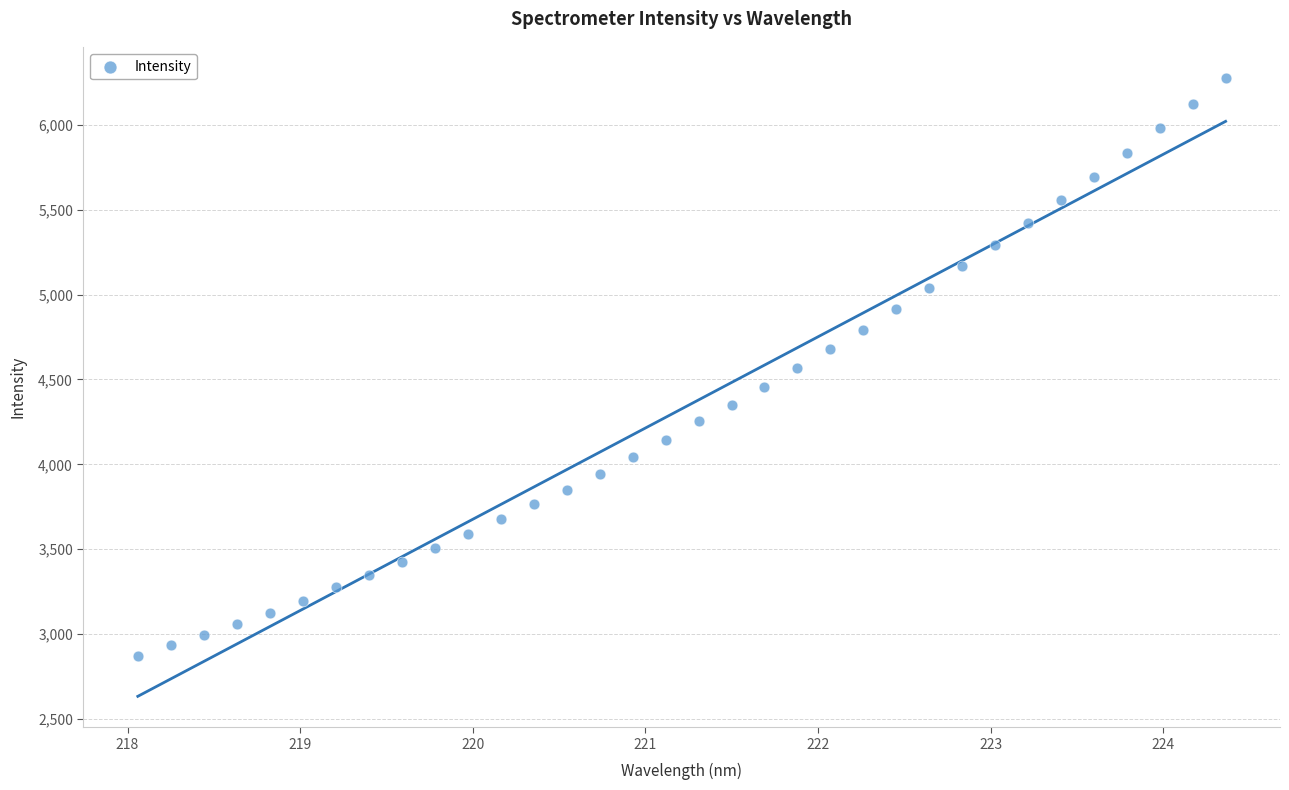

What is the range of Y values (max minus min)?

3402.6